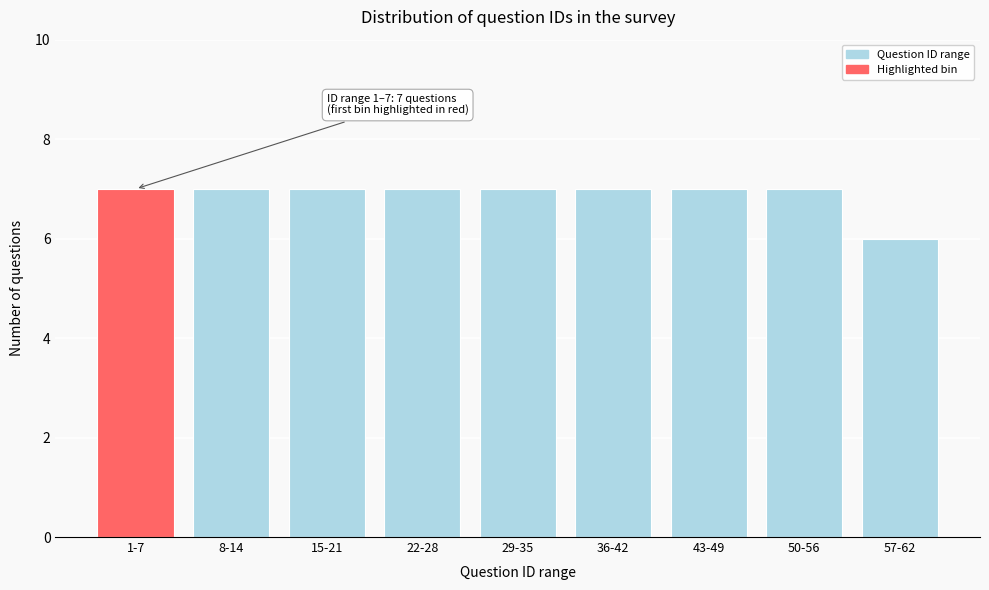

Reading left to right, extract all data points from this chart.

1-7=7	8-14=7	15-21=7	22-28=7	29-35=7	36-42=7	43-49=7	50-56=7	57-62=6